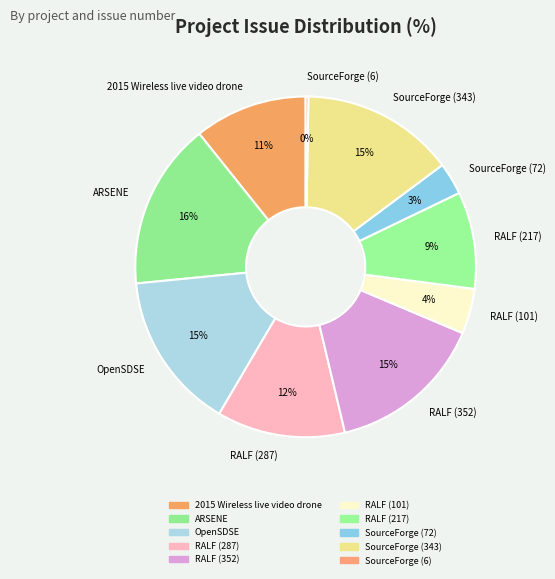

To the nearest percent, what is the average slice percentage?

10%